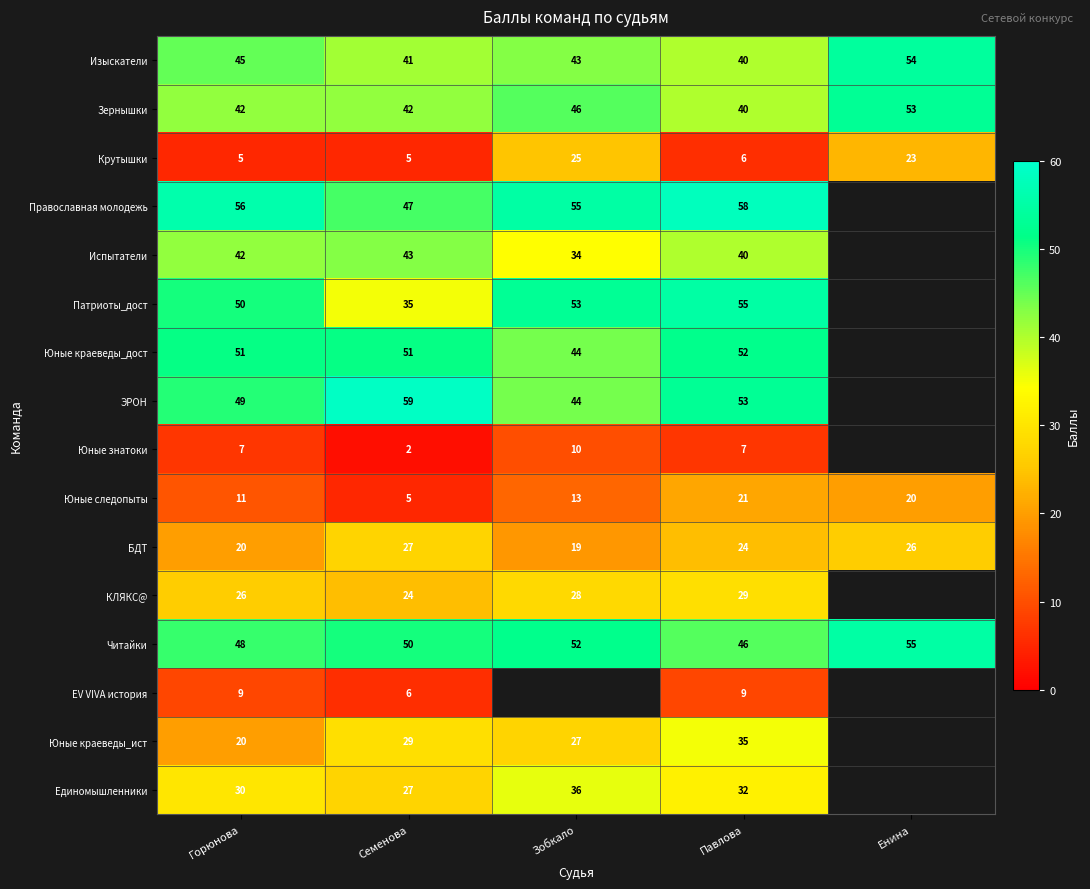

At how many categories does at least one series exceed 20?

5